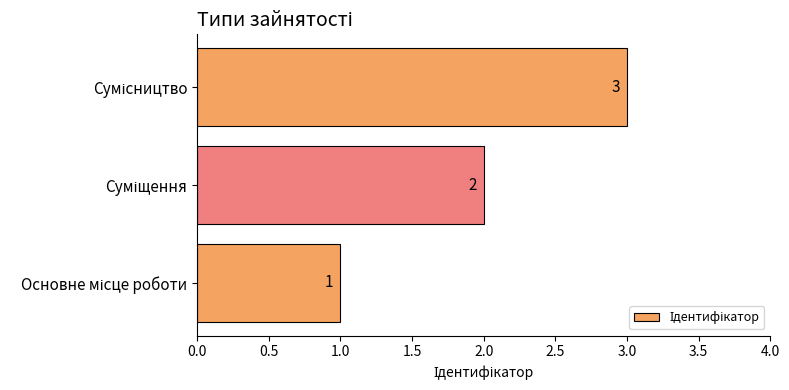

What is the maximum value shown in the chart?

3